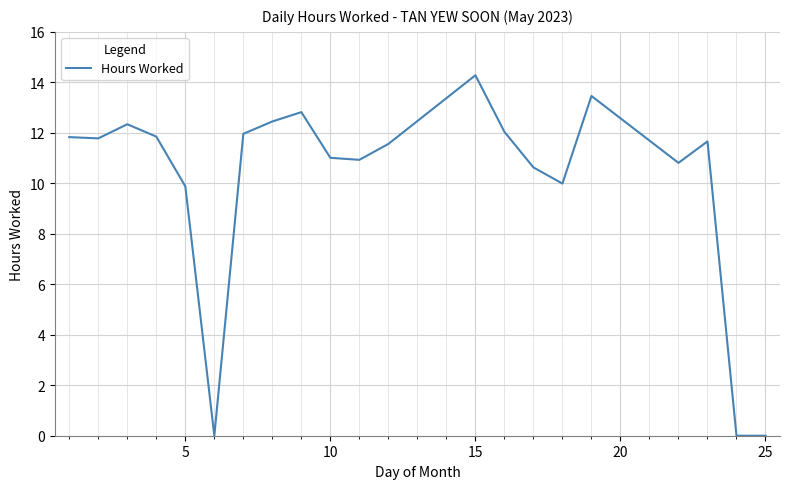

What is the difference between the maximum and minimum values?

14.3